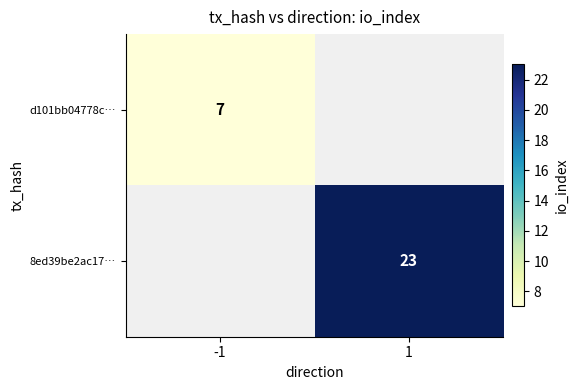

Is the value of d101bb04778c… at -1 greater than the value of 8ed39be2ac17… at 1?

No